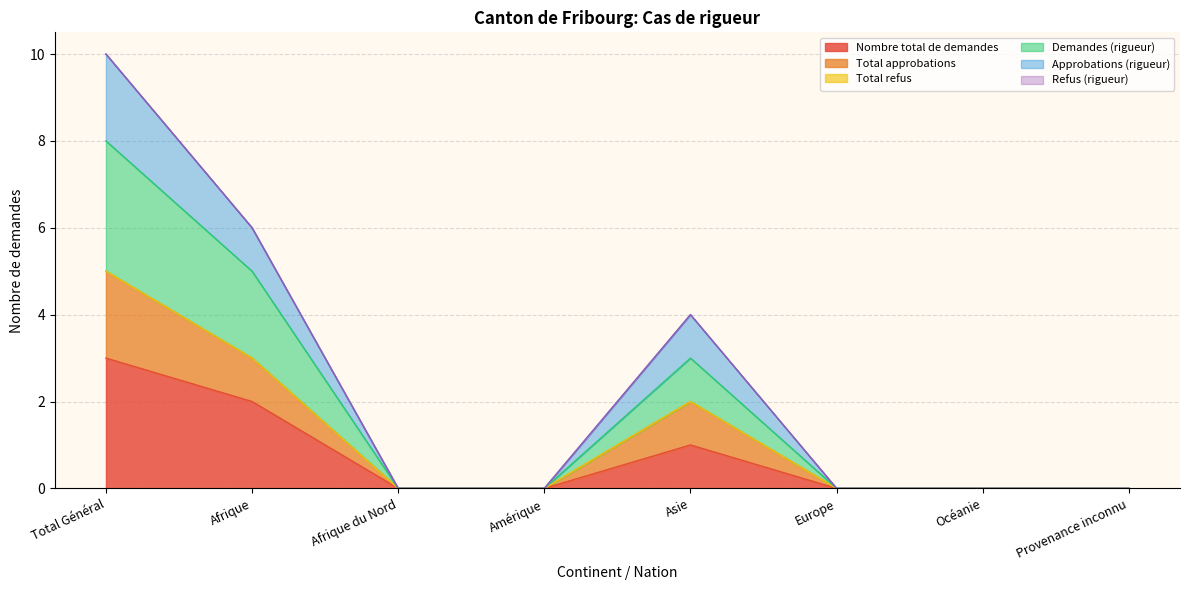

True or false: Nombre total de demandes and Demandes (rigueur) intersect in this chart.

False